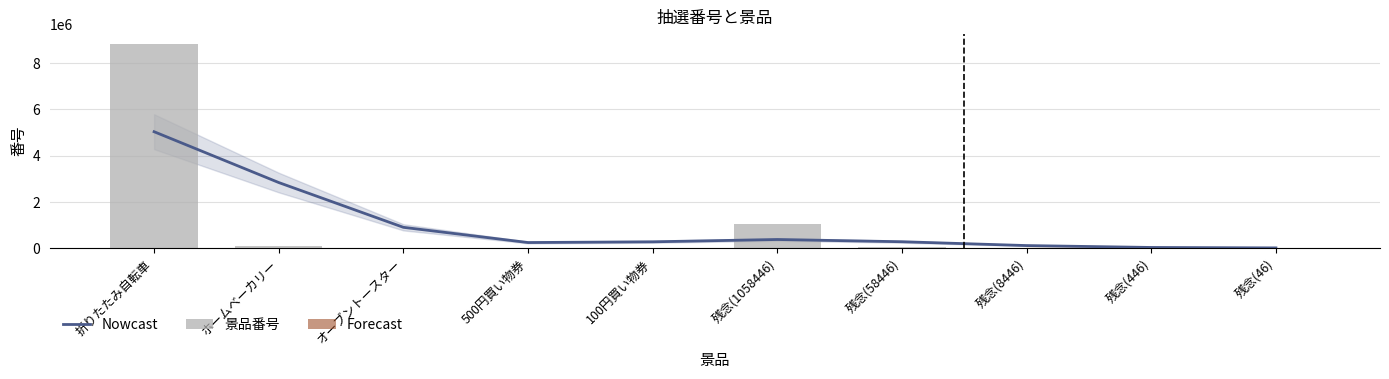

List the labels in order of value, largest first.

折りたたみ自転車, 残念(1058446), ホームベーカリー, 残念(58446), 残念(8446), オーブントースター, 残念(446), 500円買い物券, 100円買い物券, 残念(46)